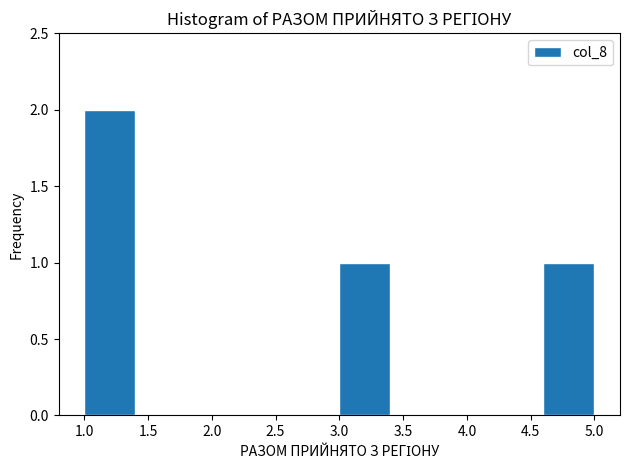

Over which range of the x-axis is the bar tallest?

1.0 to 1.4